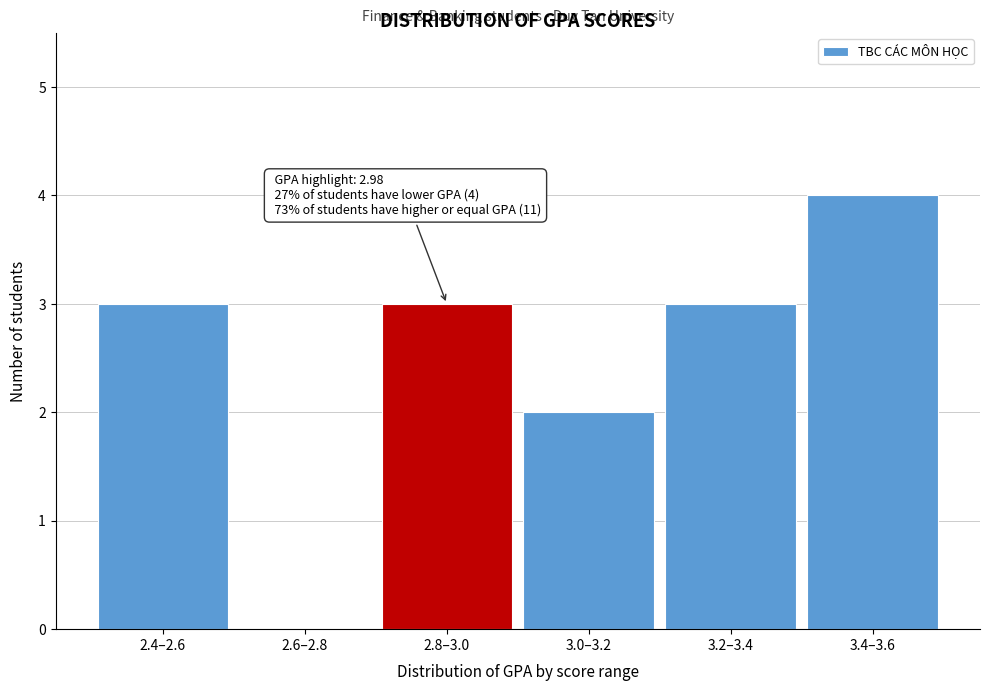

Reading left to right, extract all data points from this chart.

2.4–2.6=3	2.6–2.8=0	2.8–3.0=3	3.0–3.2=2	3.2–3.4=3	3.4–3.6=4